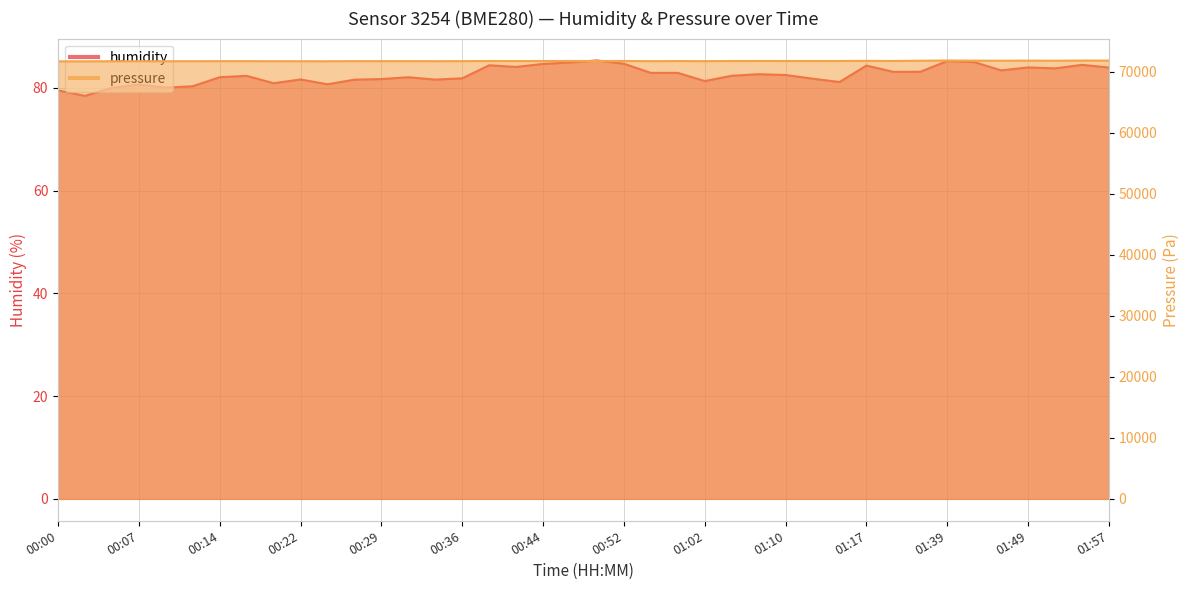

Between 01:47 and 00:07, which is larger?

01:47